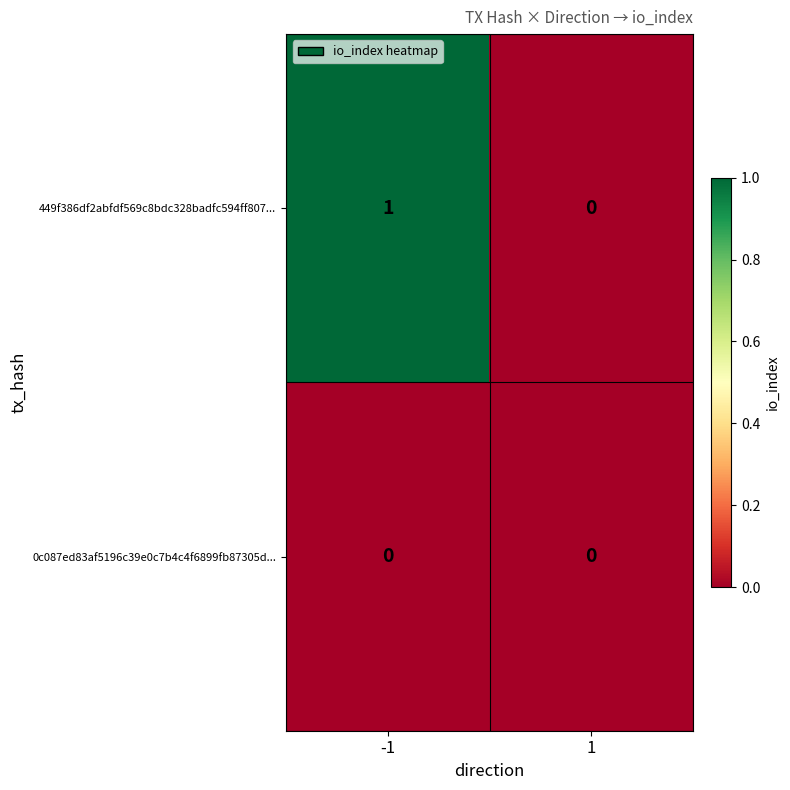

Reading left to right, transcribe all the data shown in this chart.

449f386df2abfdf569c8bdc328badfc594ff807...: -1=1	1=0
0c087ed83af5196c39e0c7b4c4f6899fb87305d...: -1=0	1=0